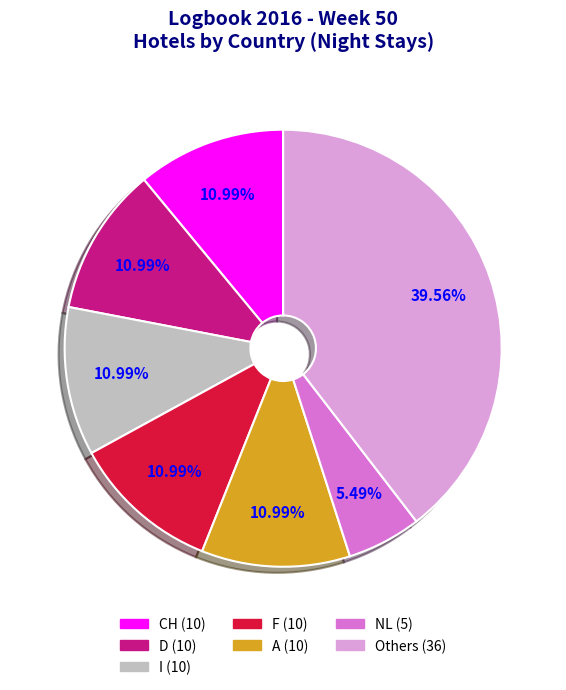

How many slices are in this pie chart?

7